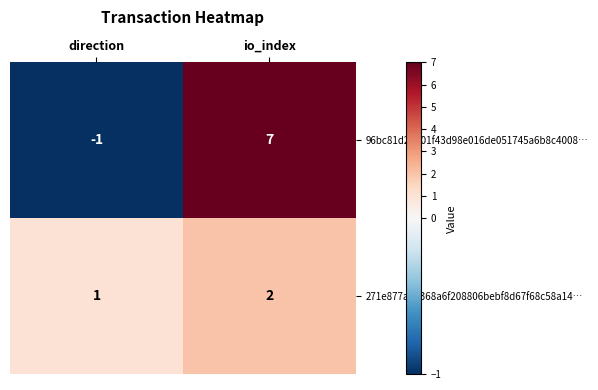

At which category does the chart reach its minimum across all series?

direction